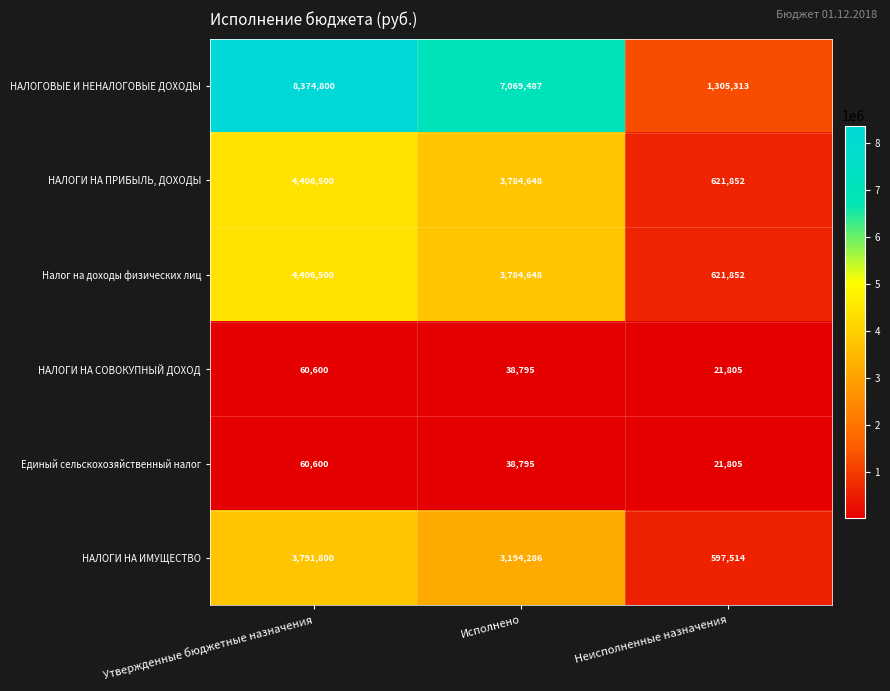

At how many categories does at least one series exceed 1849608?

2